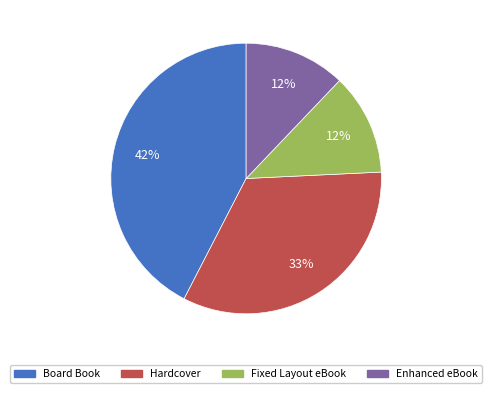

The Board Book slice represents 55% of the pie. True or false?

False